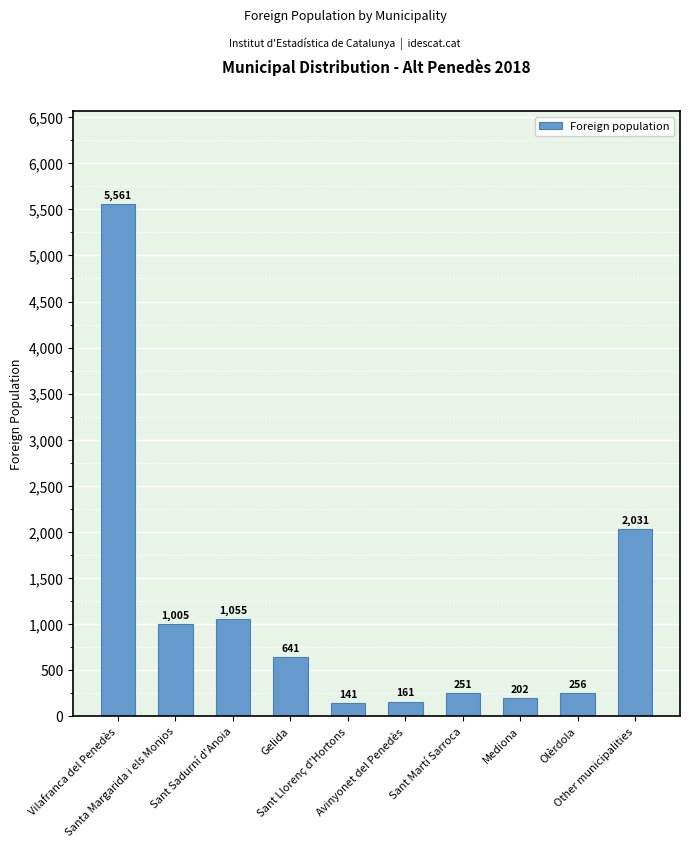

How many data points does each series have?

10